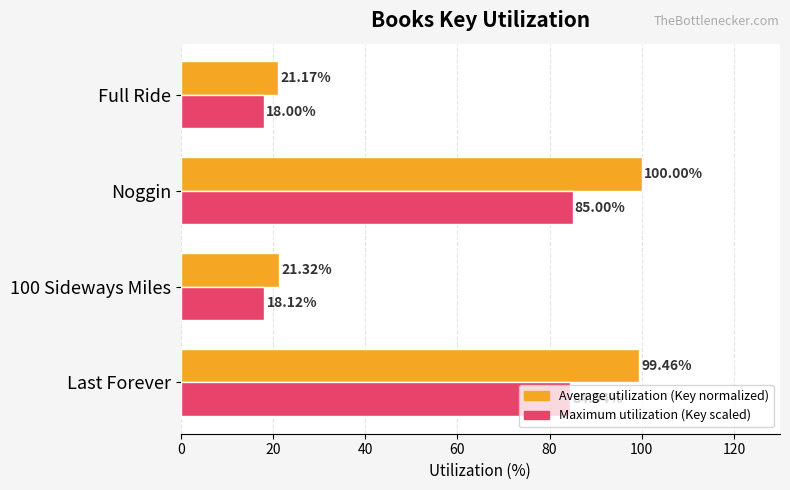

List the series in order of their overall mean, highest first.

Average utilization (Key normalized), Maximum utilization (Key scaled)